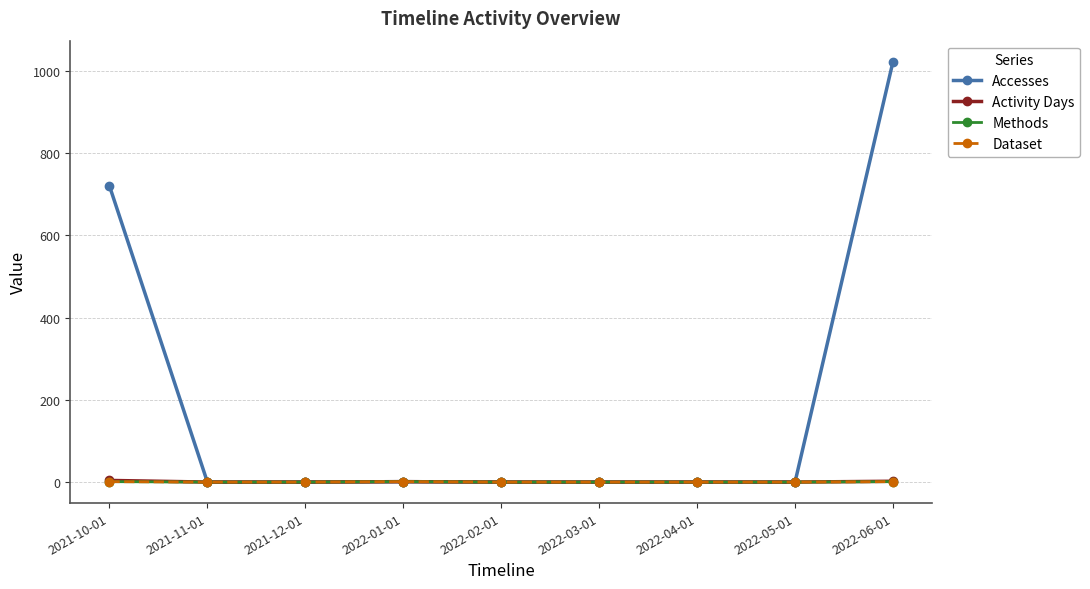

At which category does Activity Days reach its first local peak?

2022-01-01